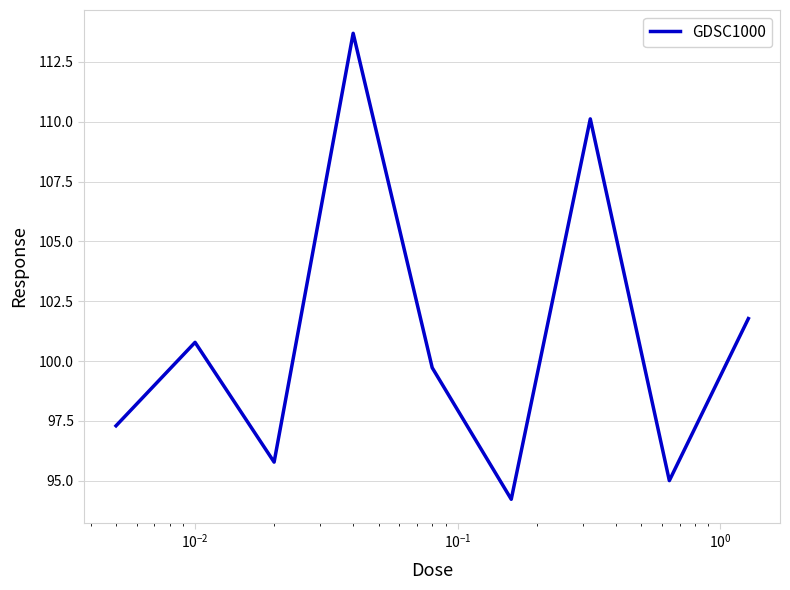

Is this an area chart (filled region under the line)?

No